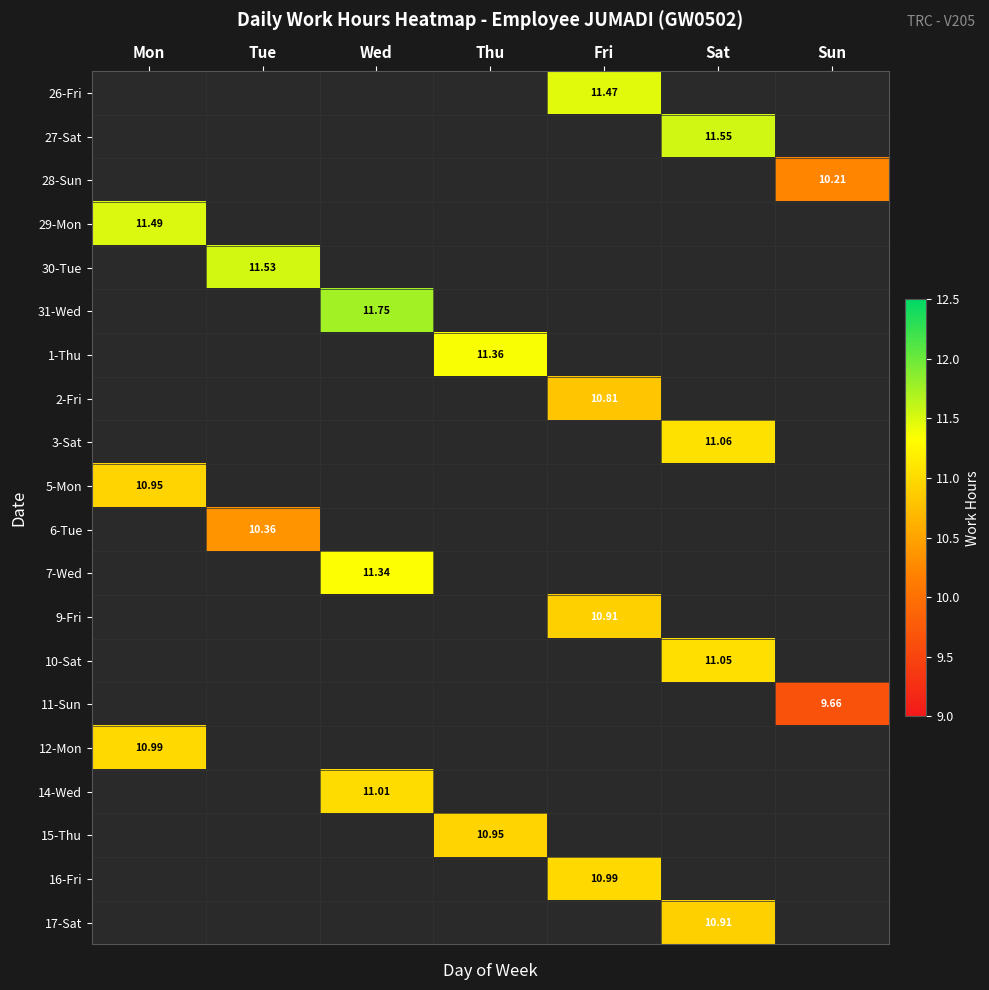

How many positive values does the 15-Thu series have?

1